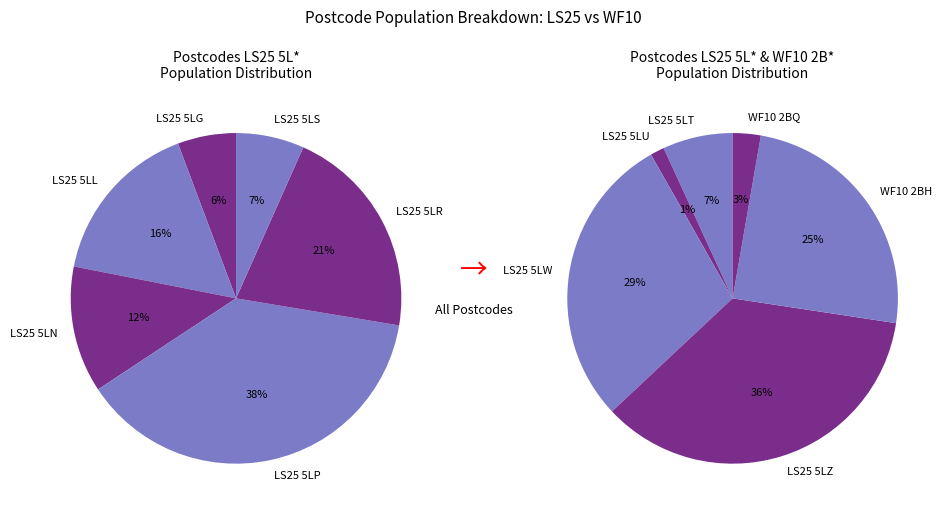

Which slice is the largest?

LS25 5LP